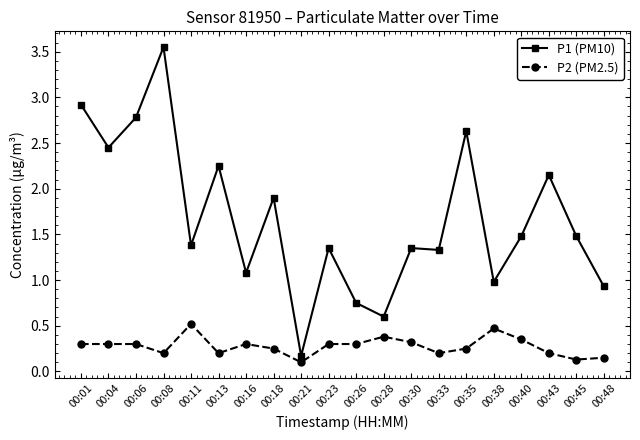

The value of P1 (PM10) at 00:04 is 0.5. True or false?

False